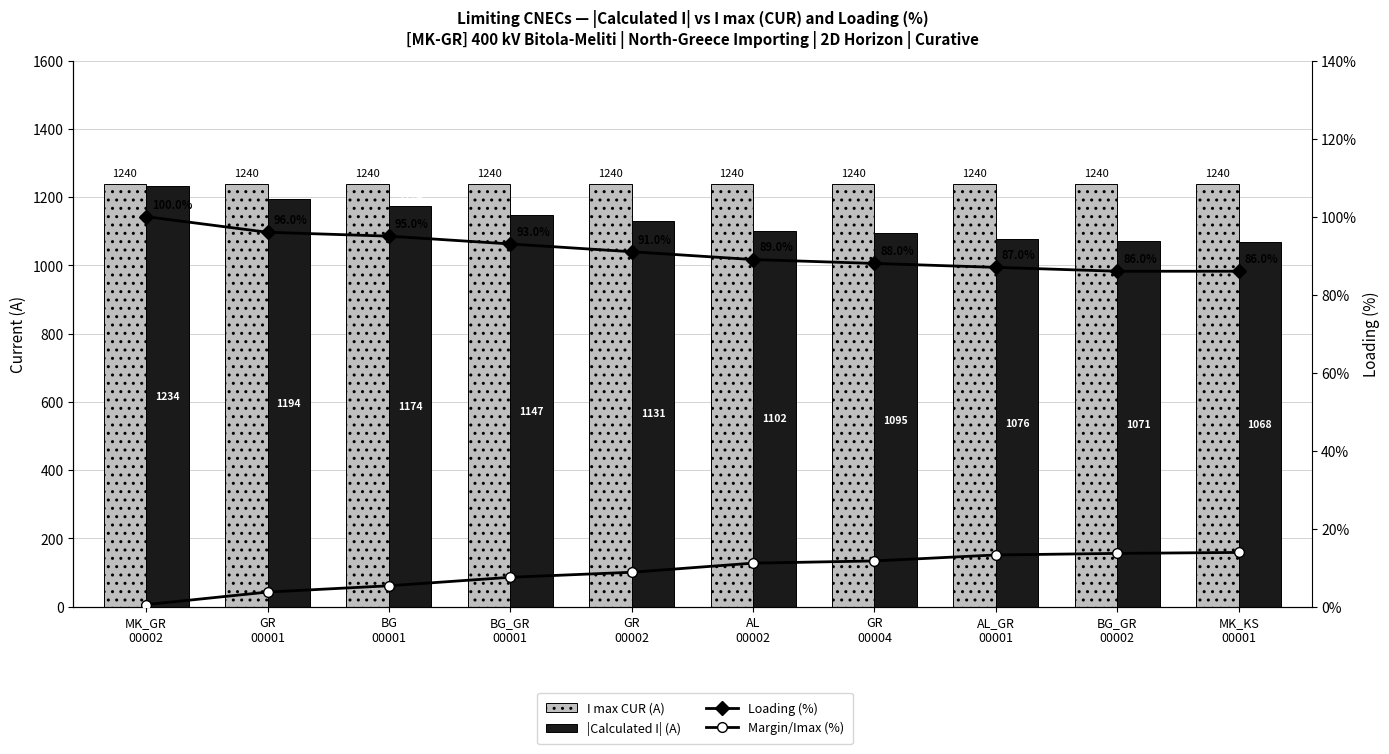

What is the difference between the highest and lowest values at MK_KS
00001?

1226.1